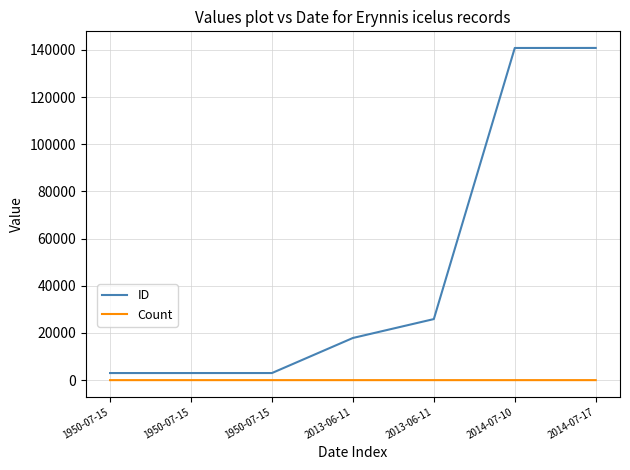

What are all the series names shown in the legend?

ID, Count